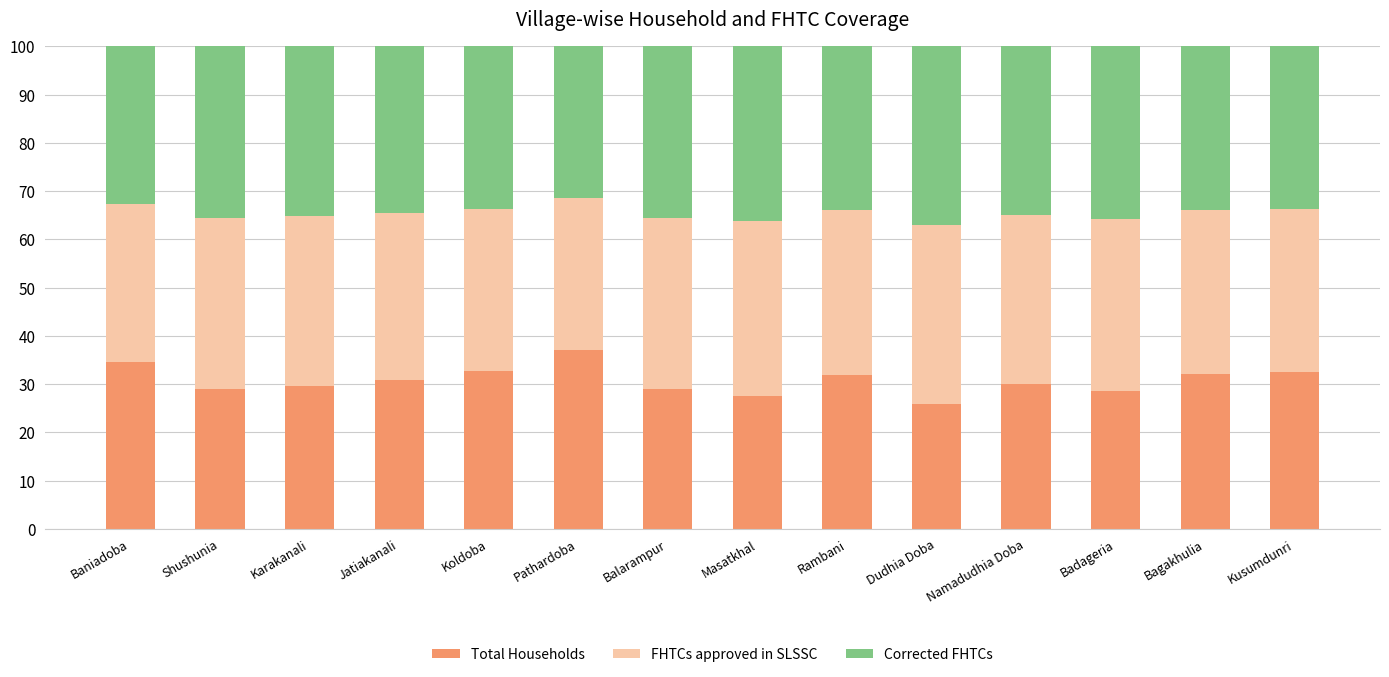

What is the total value across all series at Balarampur?

100.0